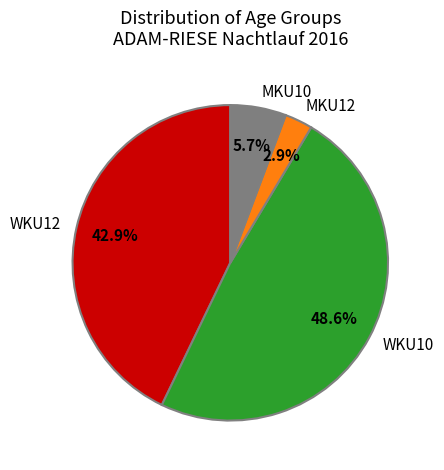

True or false: WKU12 accounts for 31% of the total.

False